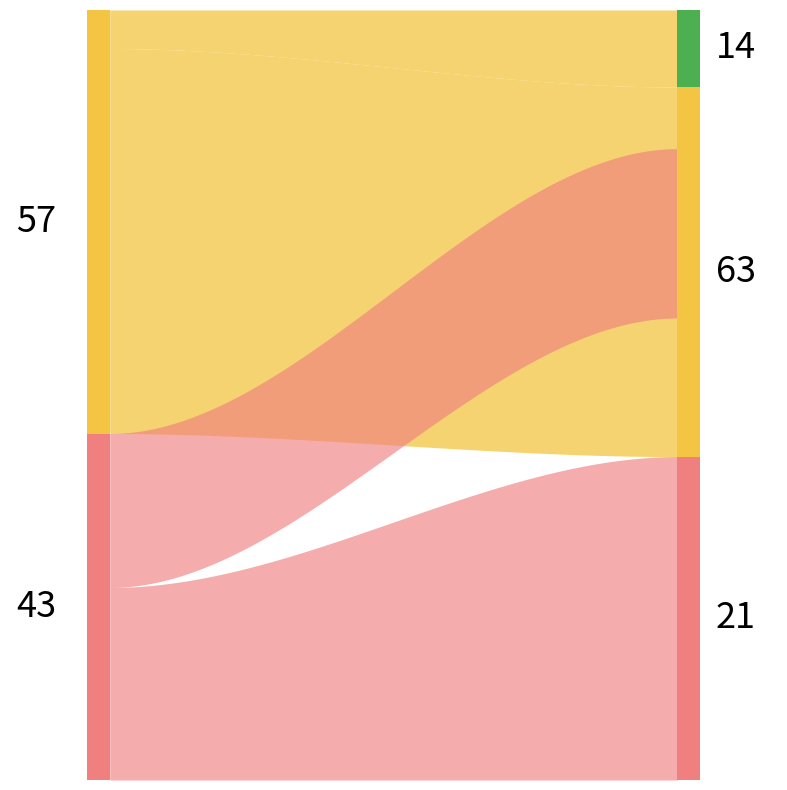

The Сумма (млн) series shows 2535000.0 at 14. True or false?

True